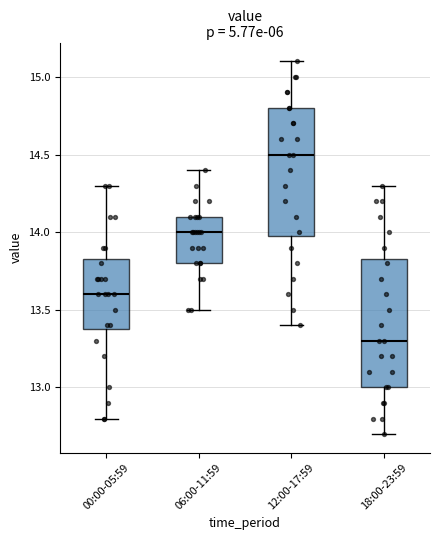

Where is the lower edge of the box for 00:00-05:59 on the y-axis? The values are not printed on the chart, so give them approximately, as read against the axis.

13.40